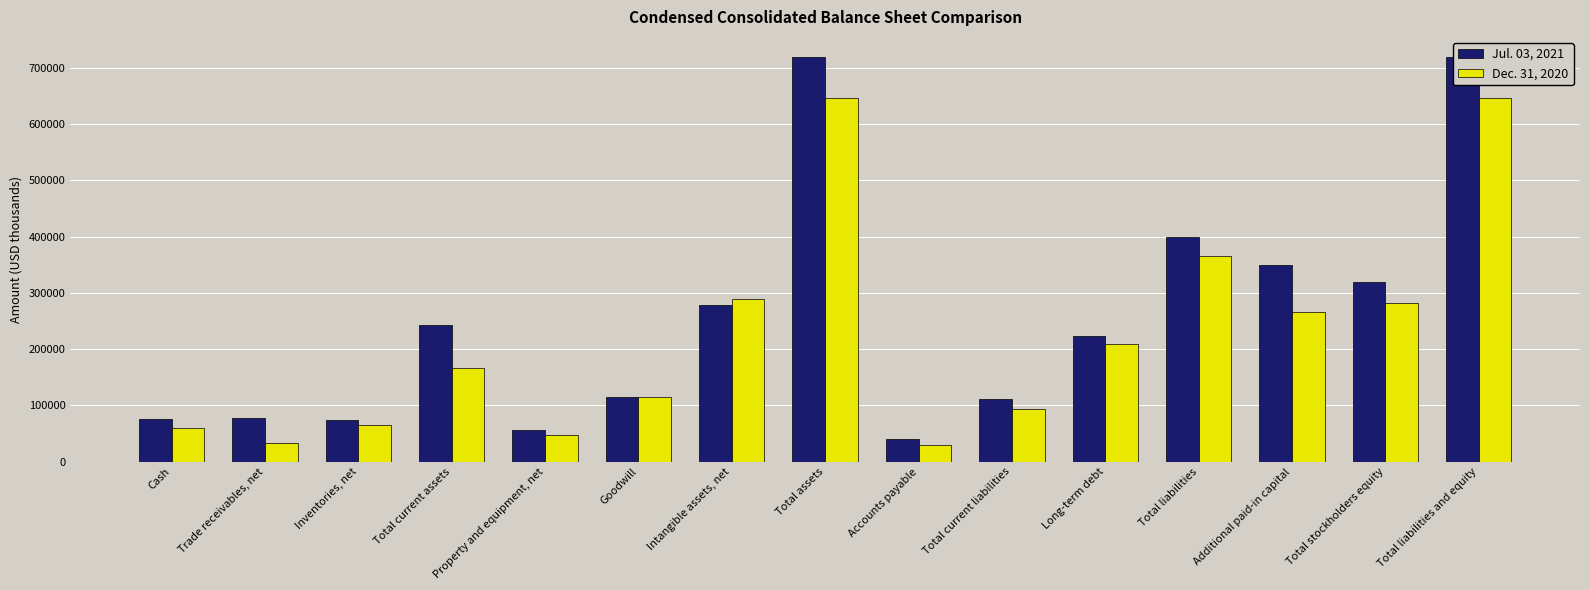

What is the label of the 3rd bar from the left?

Inventories, net